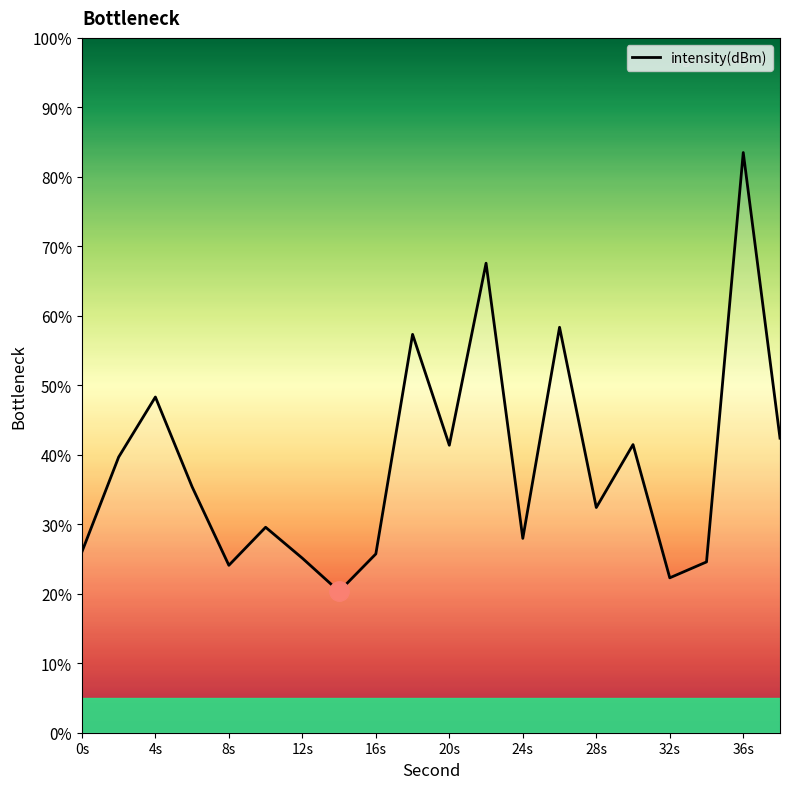

What is the difference between the maximum and minimum values?

63.2